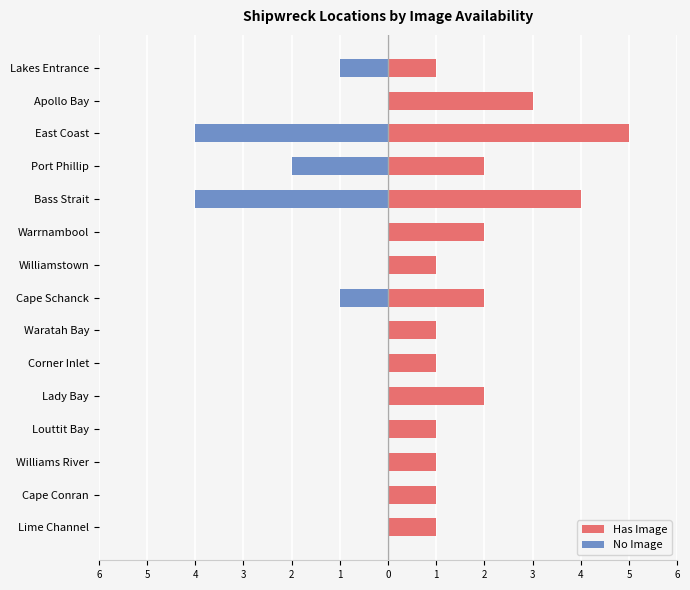

True or false: No Image has a value of 0 at Williamstown.

True